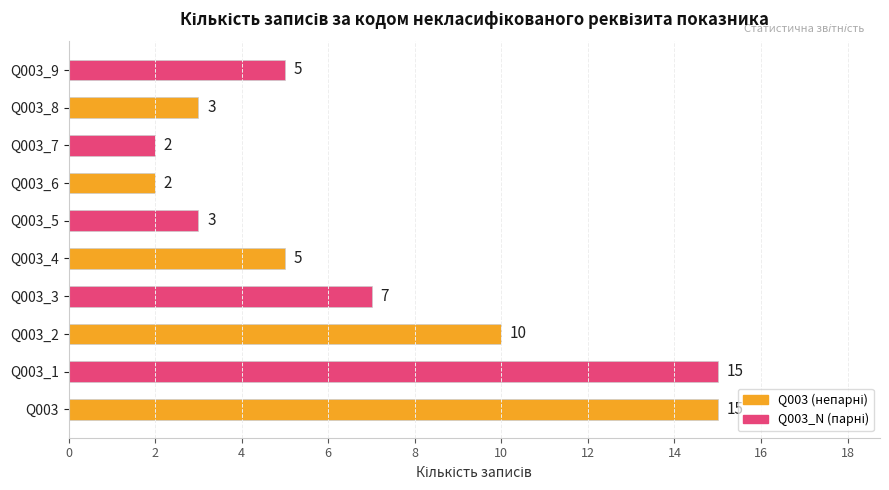

What is the greatest value displayed?

15